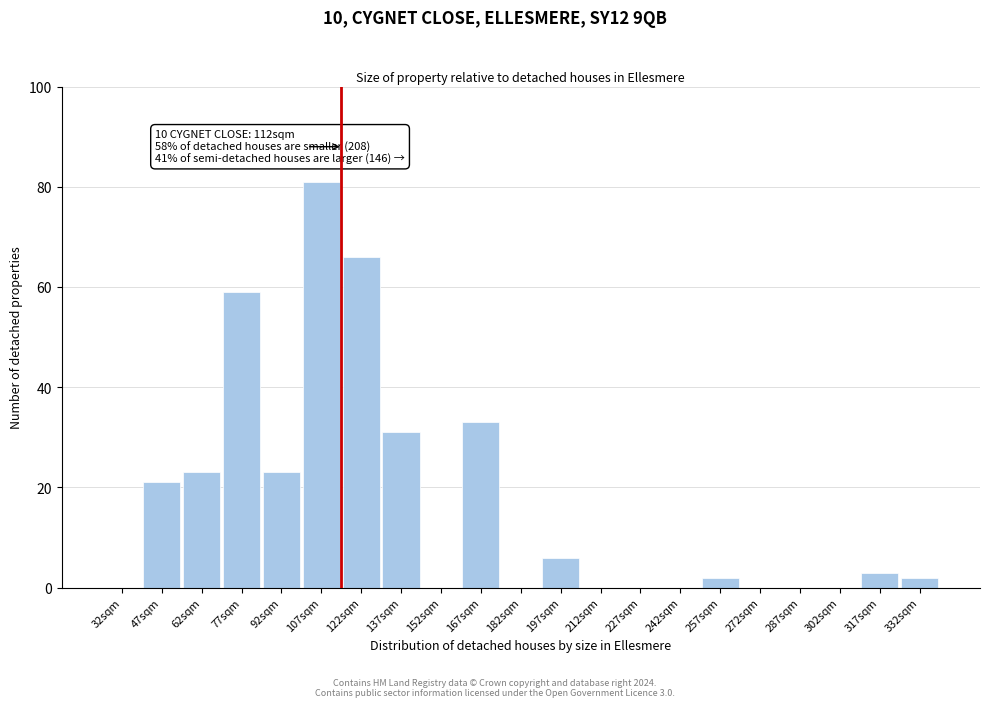

Reading left to right, transcribe all the data shown in this chart.

32sqm=0	47sqm=21	62sqm=23	77sqm=59	92sqm=23	107sqm=81	122sqm=66	137sqm=31	152sqm=0	167sqm=33	182sqm=0	197sqm=6	212sqm=0	227sqm=0	242sqm=0	257sqm=2	272sqm=0	287sqm=0	302sqm=0	317sqm=3	332sqm=2